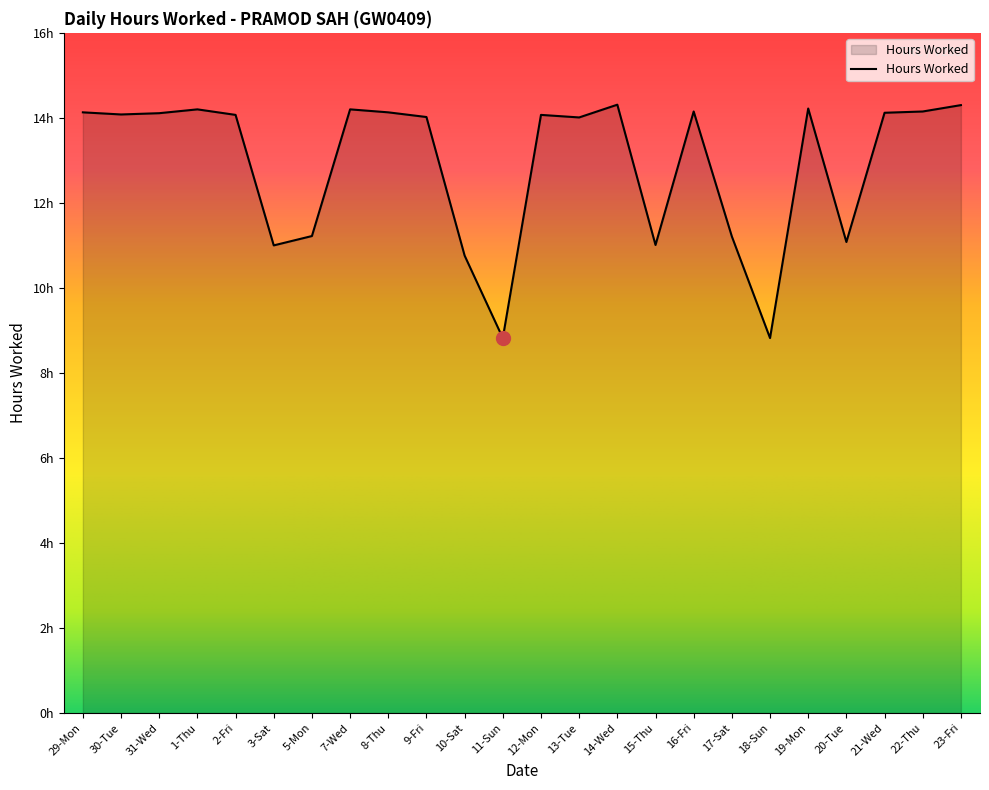

Rank the categories by value from lowest to highest.

11-Sun, 18-Sun, 10-Sat, 3-Sat, 15-Thu, 20-Tue, 17-Sat, 5-Mon, 13-Tue, 9-Fri, 2-Fri, 12-Mon, 30-Tue, 31-Wed, 21-Wed, 29-Mon, 8-Thu, 16-Fri, 22-Thu, 1-Thu, 7-Wed, 19-Mon, 23-Fri, 14-Wed